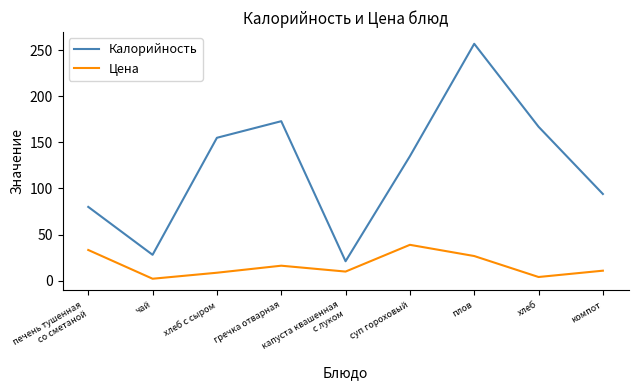

True or false: Калорийность and Цена intersect in this chart.

False